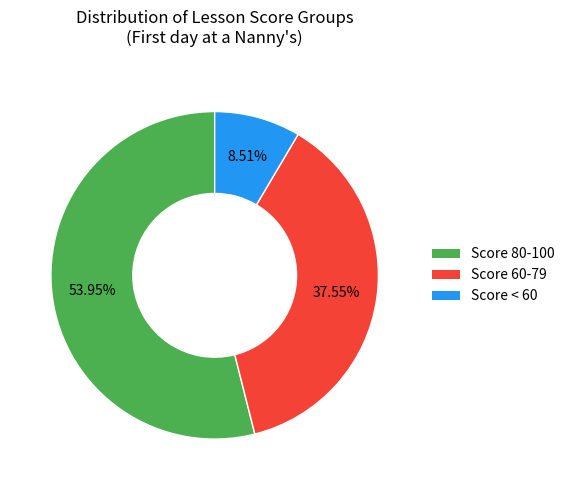

To the nearest percent, what is the difference between the largest and smallest slice percentages?

45%